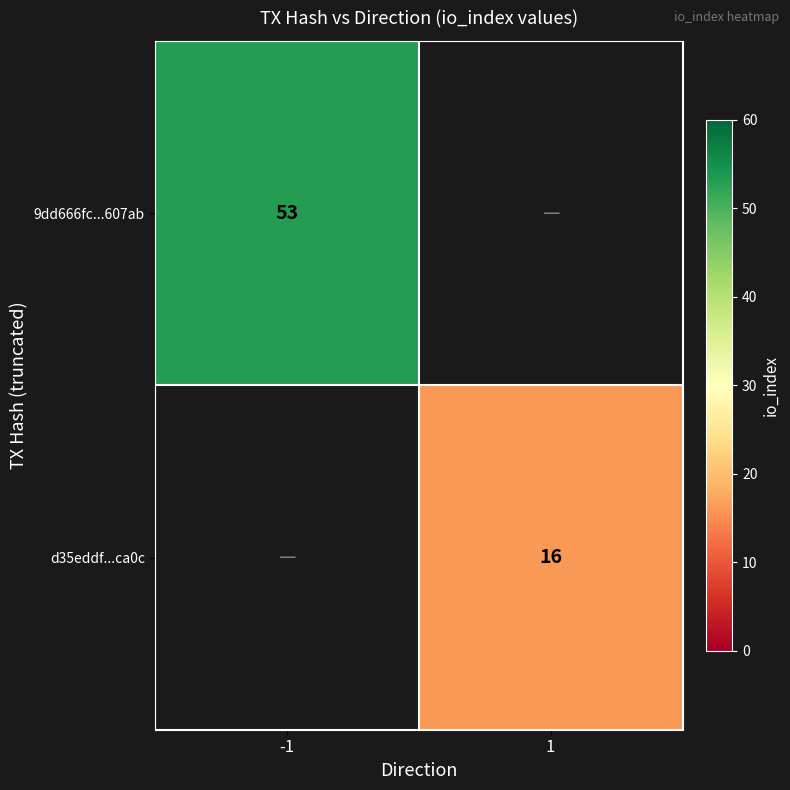

The 9dd666fc...607ab series shows 19 at -1. True or false?

False